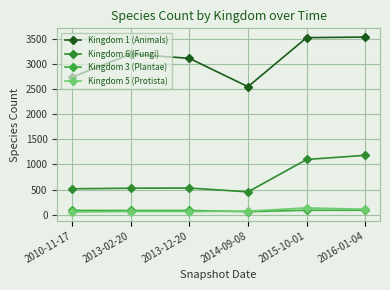

Which label corresponds to the largest value in the chart?

2016-01-04